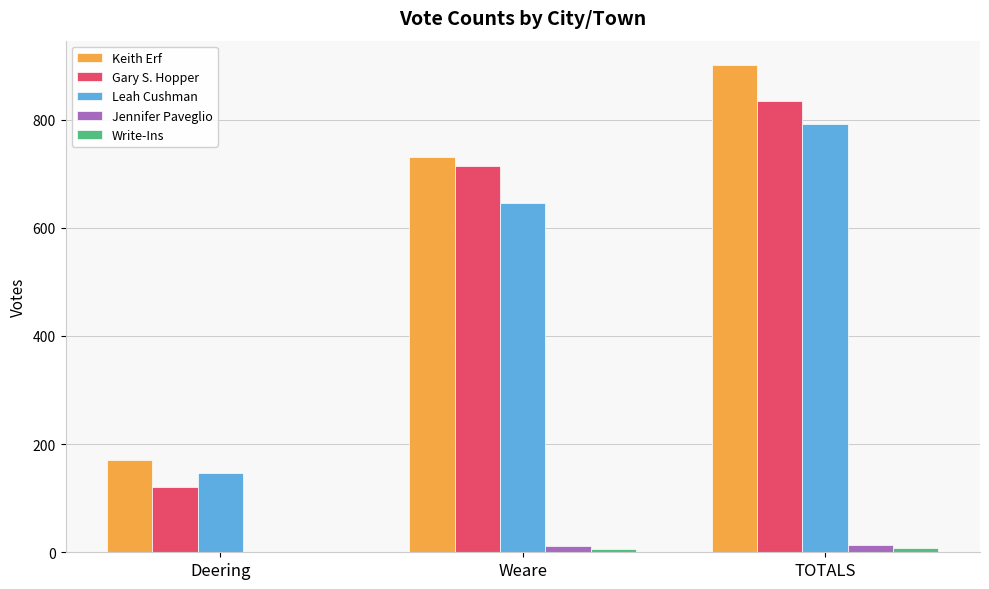

Are the bars grouped side by side (vs. stacked)?

Yes